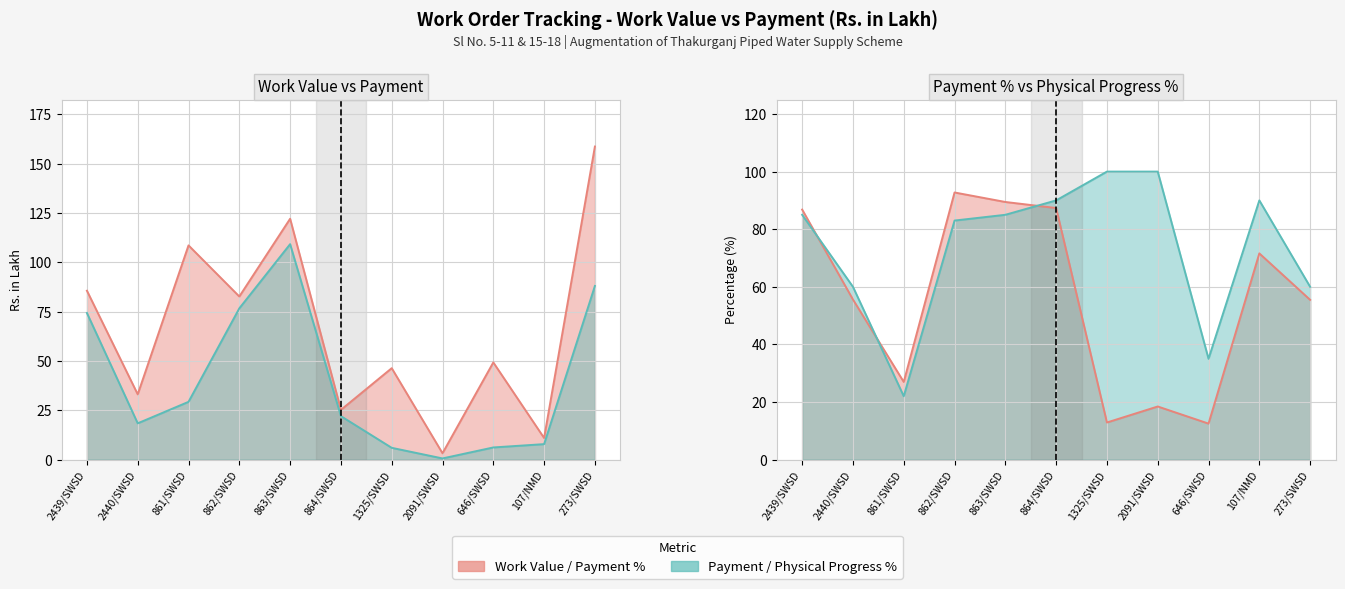

At how many categories does at least one series exceed 122?

2